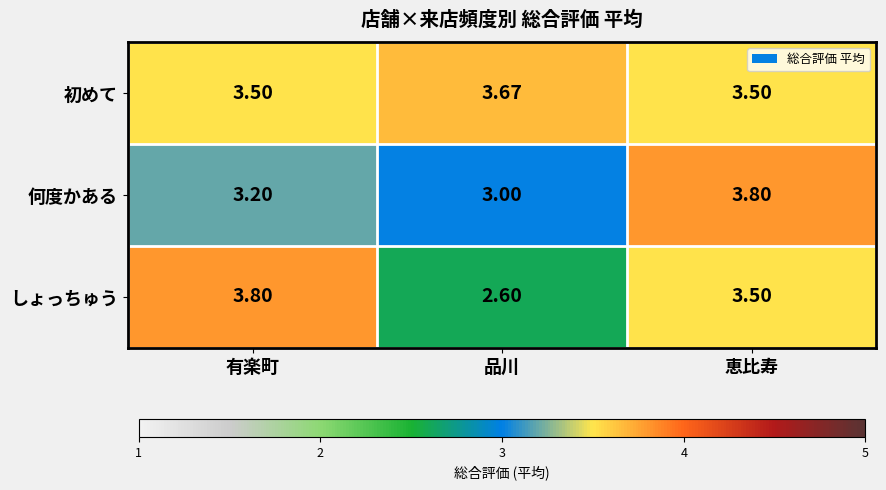

Which series has the largest total across all categories?

初めて